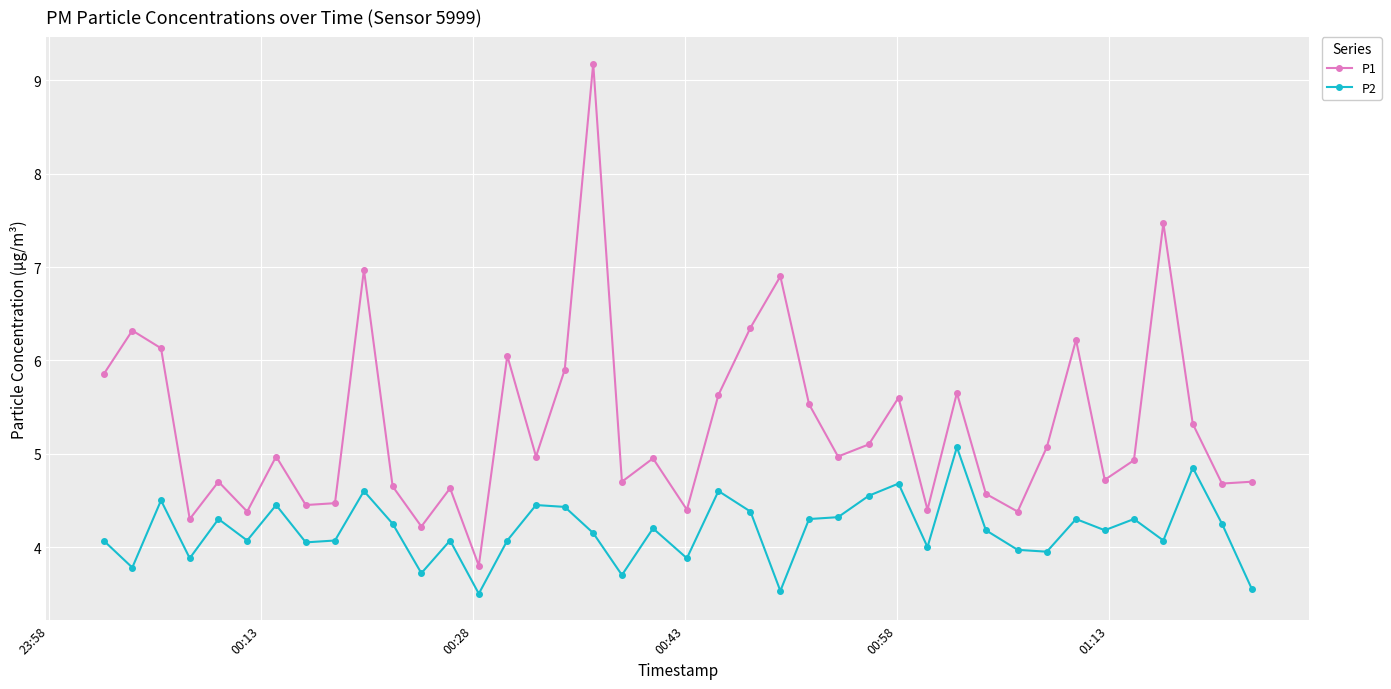

What is the value of the P2 point at the 34th from the left?

4.3